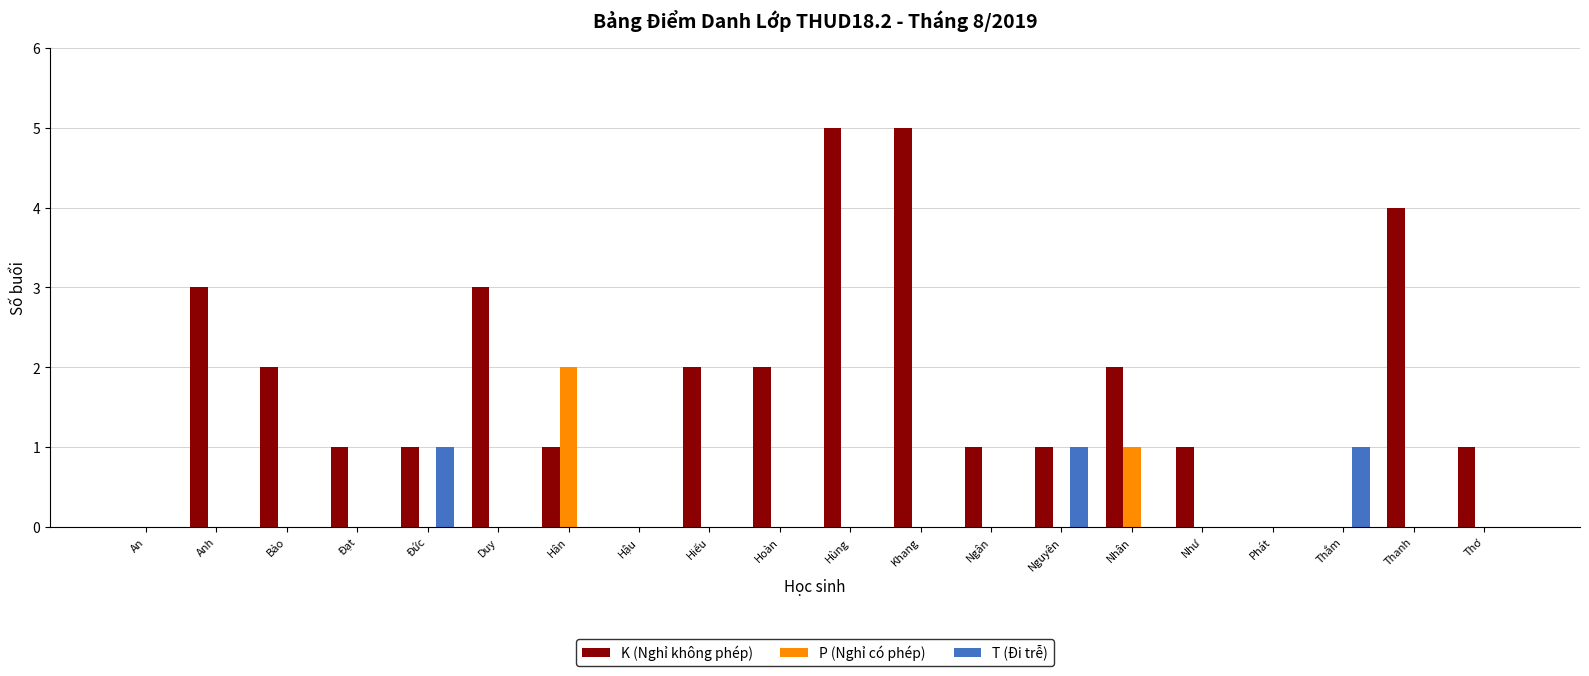

Which series has the largest total across all categories?

K (Nghỉ không phép)